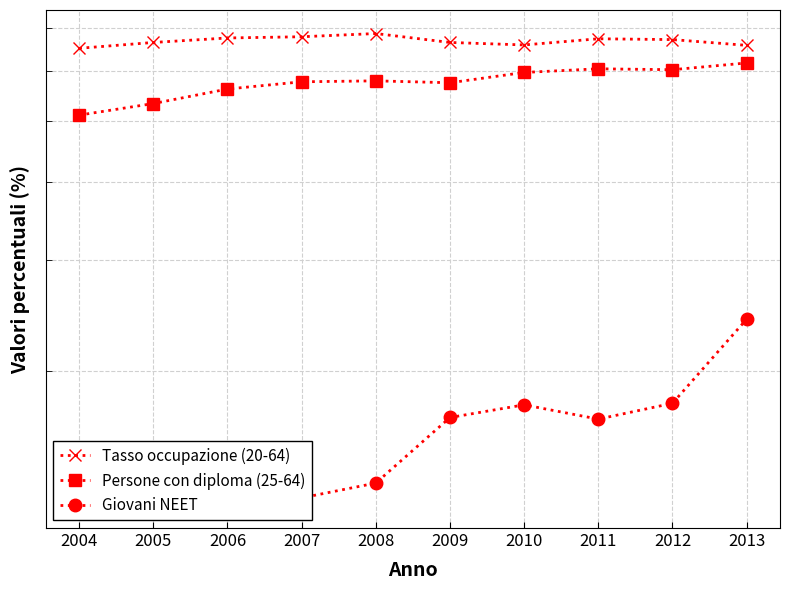

At which category is the sum across all series the highest?

2013